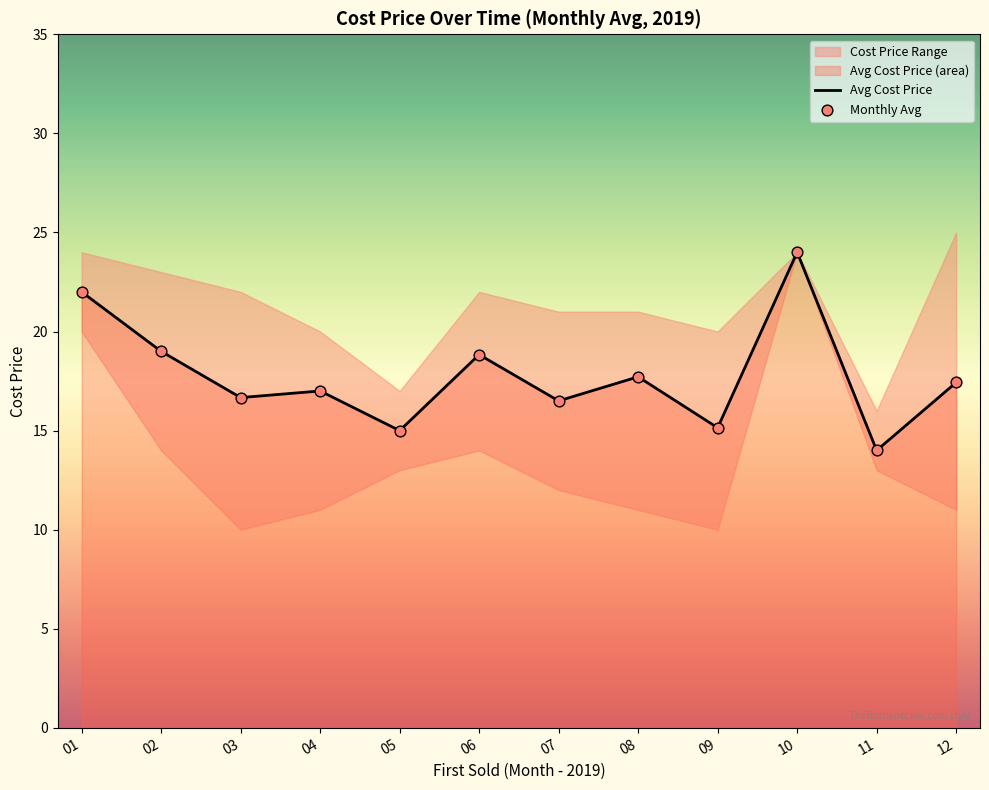

Which series has the widest spread of Y values?

Avg Cost Price